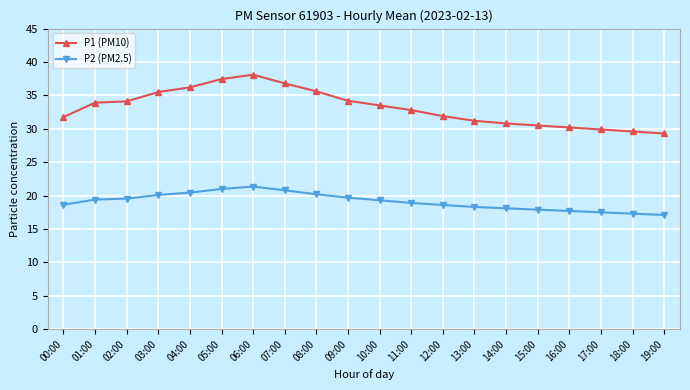

Which series has the largest range (max minus min)?

P1 (PM10)